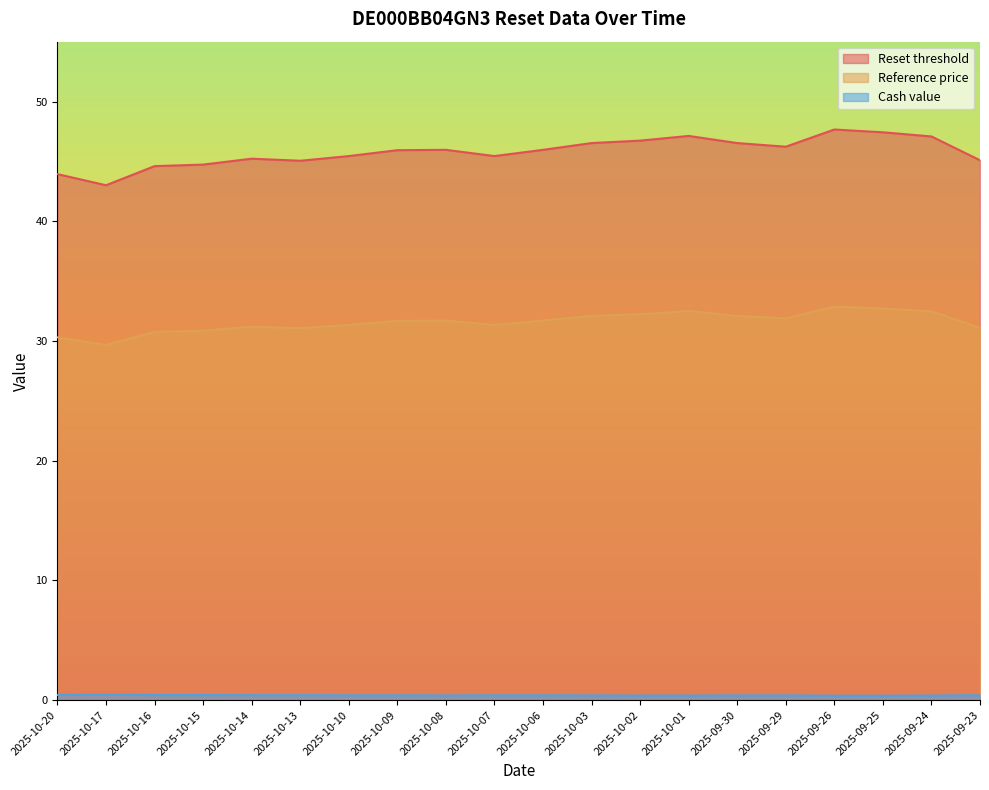

What is the label of the 4th point from the left?

2025-10-15